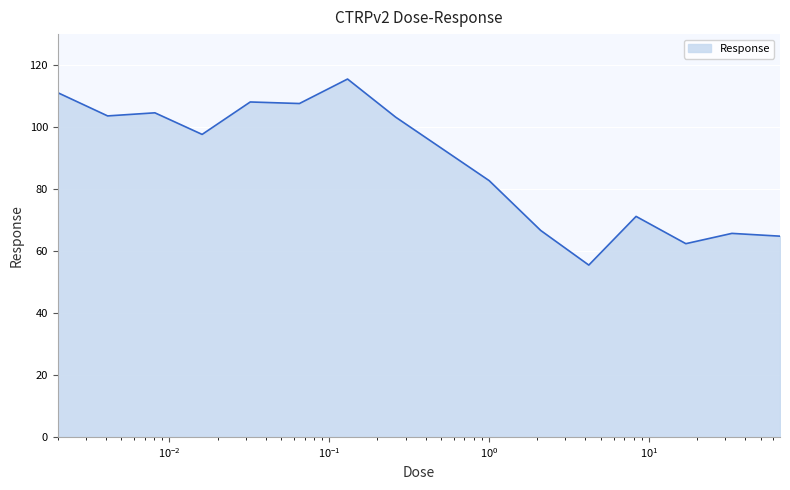

What is the difference between the maximum and minimum values?

60.0